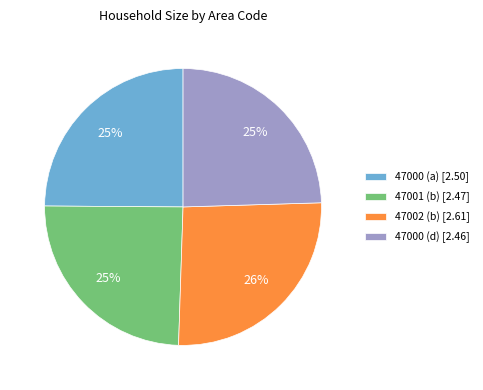

To the nearest percent, what is the difference between the largest and smallest slice percentages?

1%